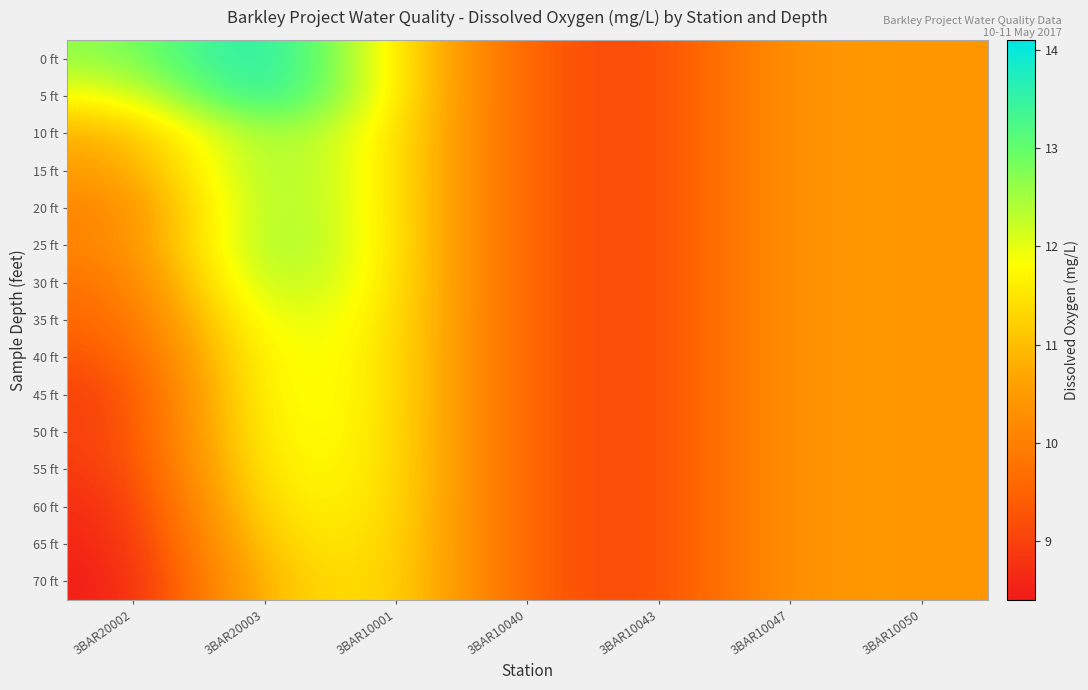

At 3BAR20002, list the series in order from smallest to largest.

70 ft, 65 ft, 60 ft, 55 ft, 45 ft, 50 ft, 40 ft, 35 ft, 30 ft, 20 ft, 25 ft, 15 ft, 10 ft, 5 ft, 0 ft